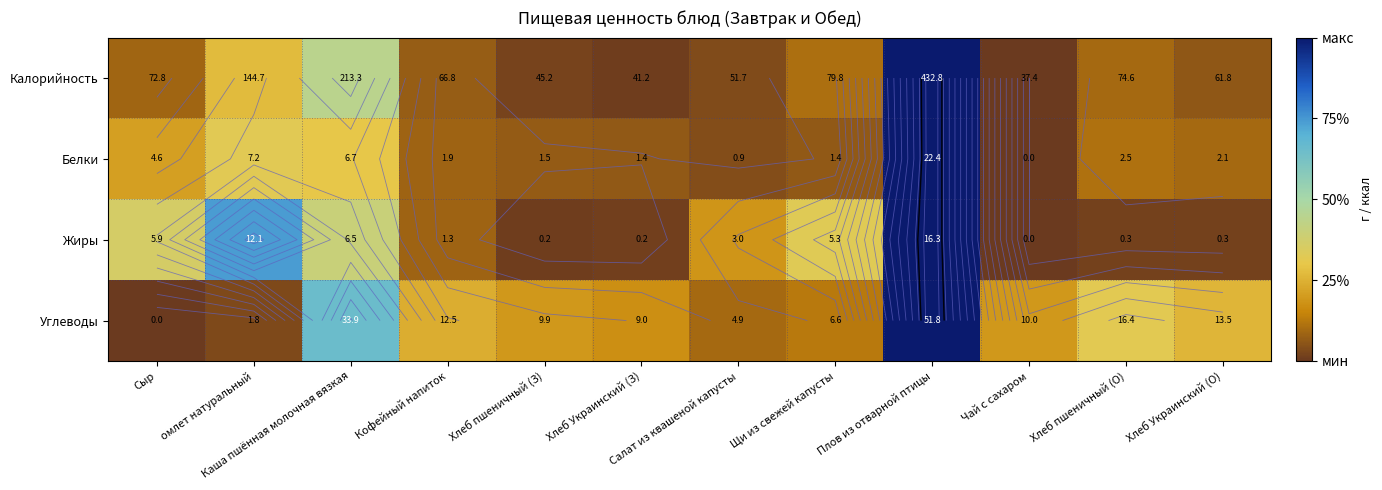

At which category is the sum across all series the highest?

Плов из отварной птицы